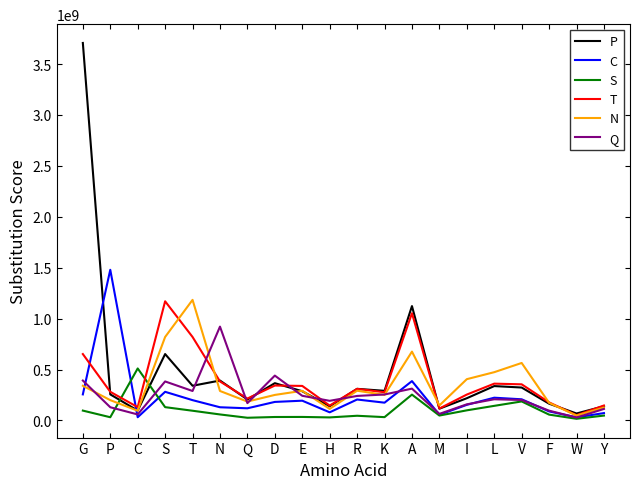

Is it true that C equals 199361832 at T?

True